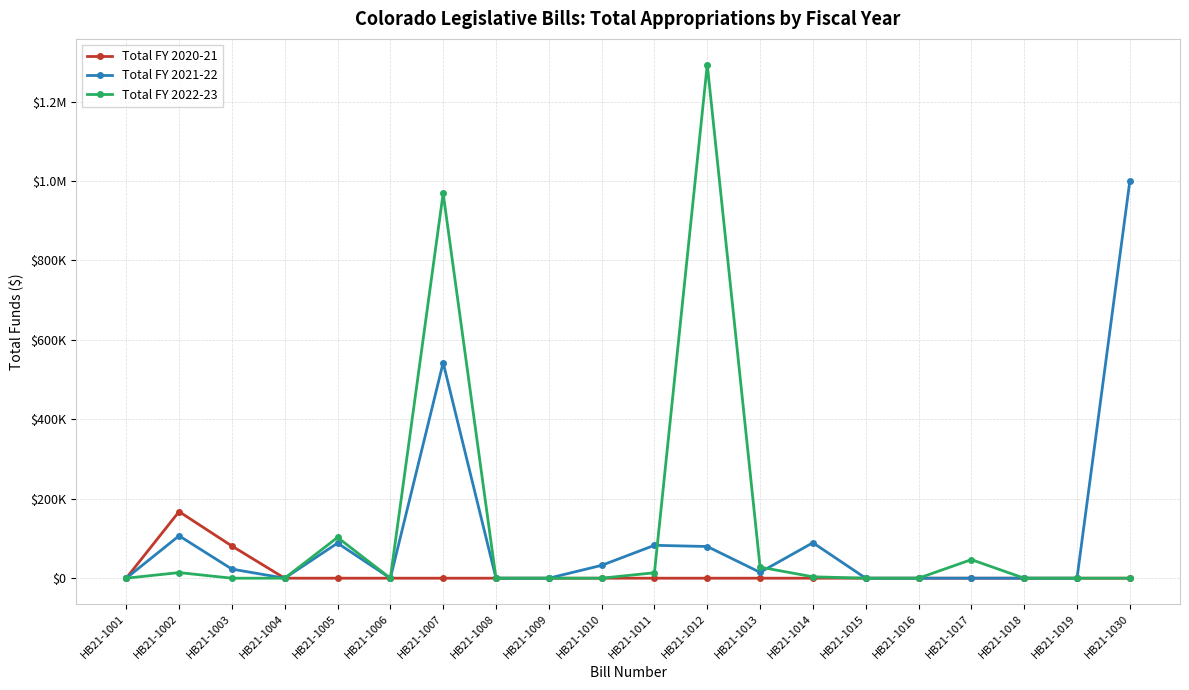

Between HB21-1002 and HB21-1008, which series saw the biggest shift?

Total FY 2020-21